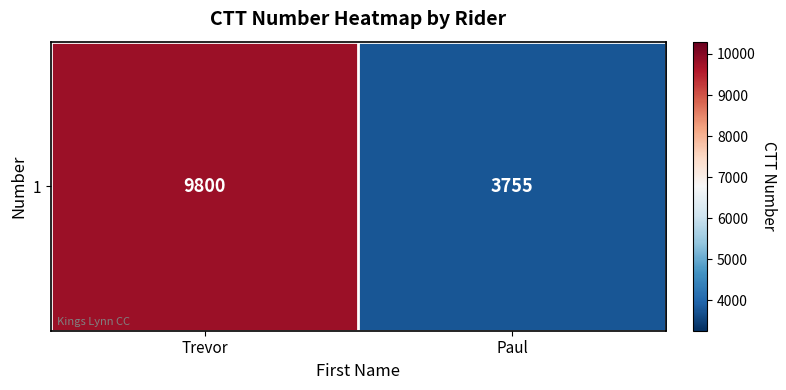

List the labels in order of value, smallest first.

Paul, Trevor